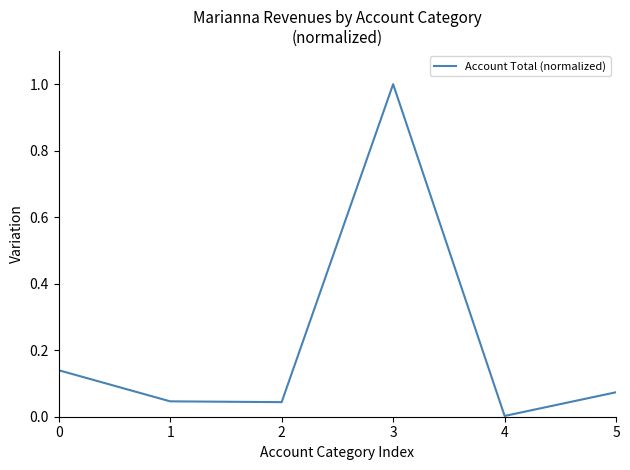

True or false: the data shows 0.0 at 4.

True